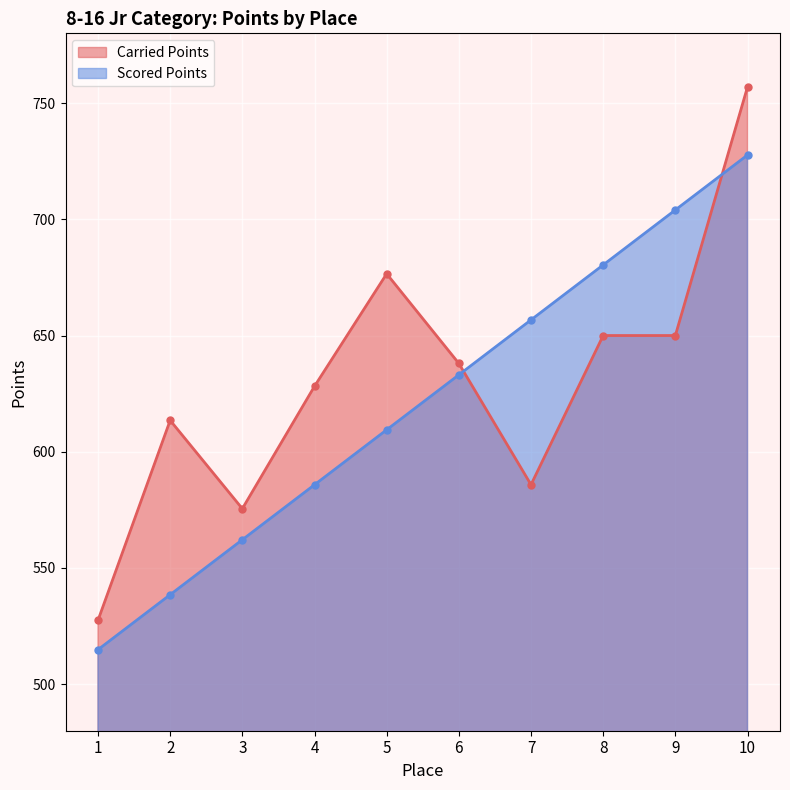

At which label does Scored Points reach its minimum?

1